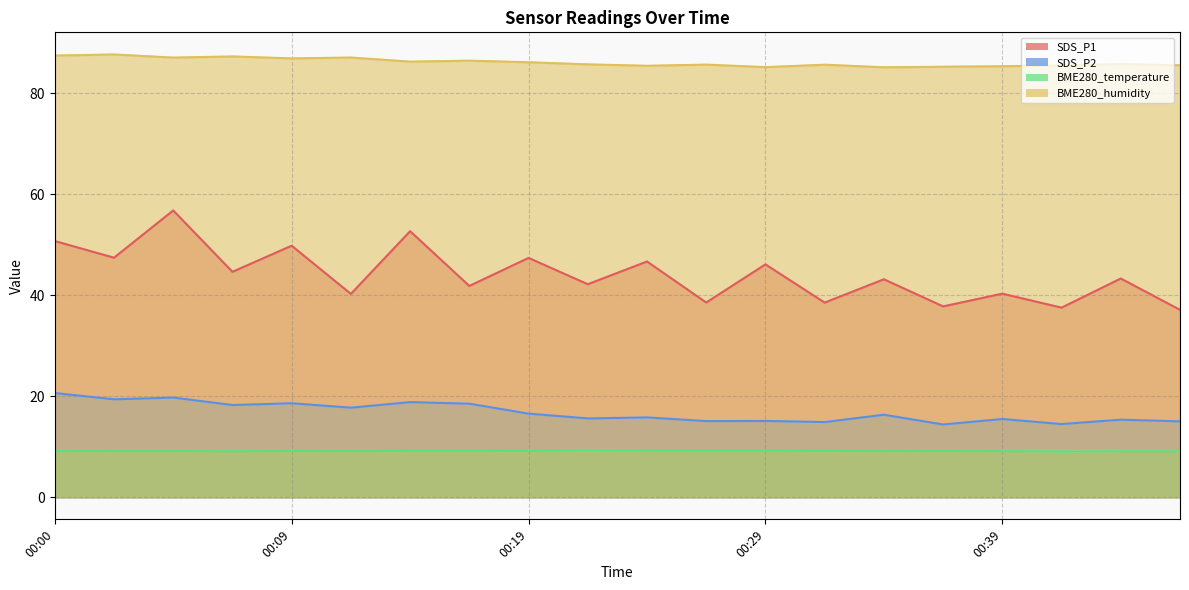

What is the value of the SDS_P1 point at the 19th from the left?

43.3